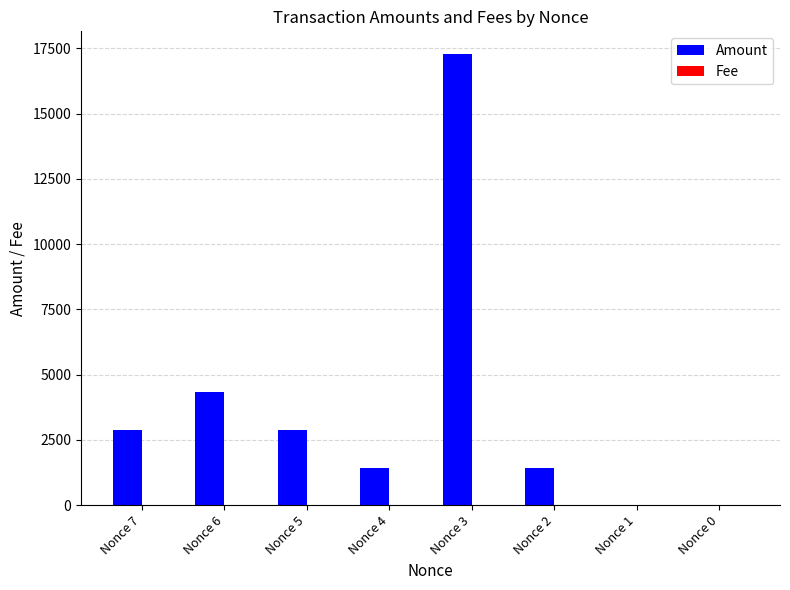

Which series changed the most between Nonce 7 and Nonce 3?

Amount